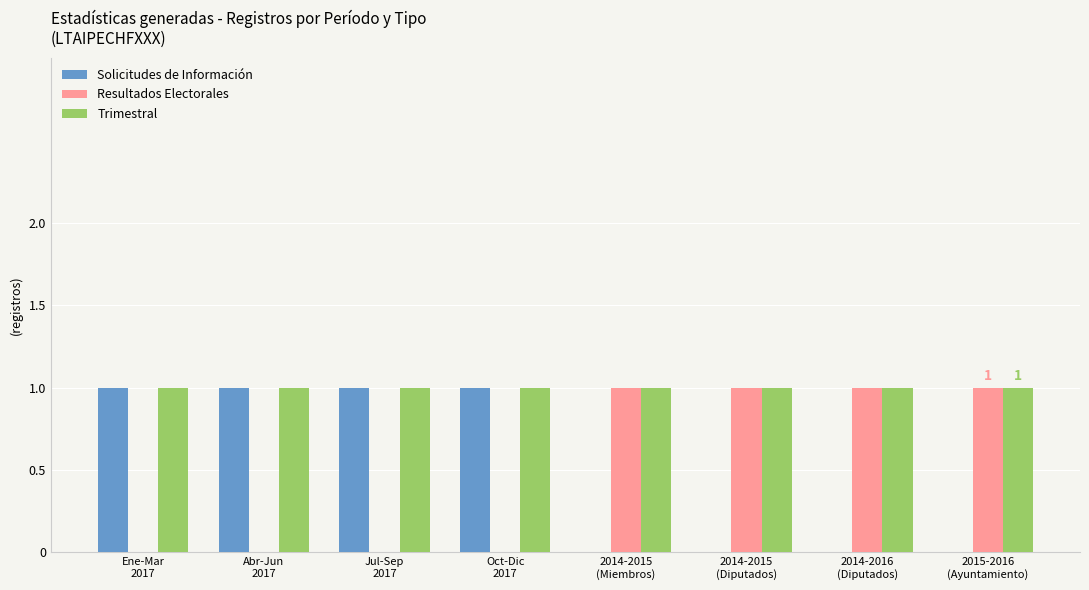

Reading left to right, what are all the values shown in this chart?

Solicitudes de Información: 1	1	1	1	0	0	0	0
Resultados Electorales: 0	0	0	0	1	1	1	1
Trimestral: 1	1	1	1	1	1	1	1